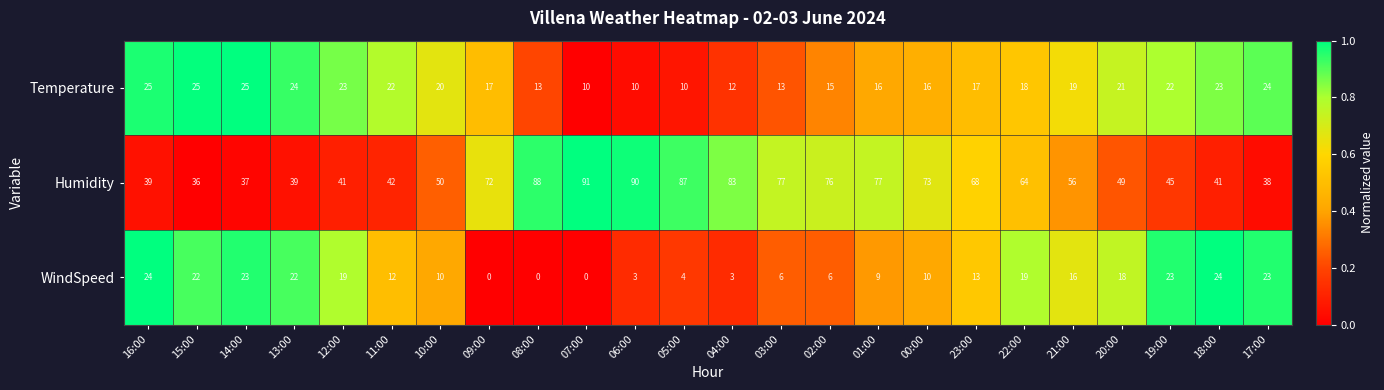

What is the difference between the highest and lowest values at 21:00?

40